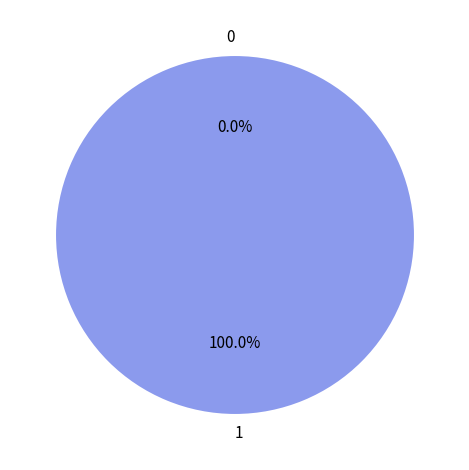

Count the number of slices in the pie.

2